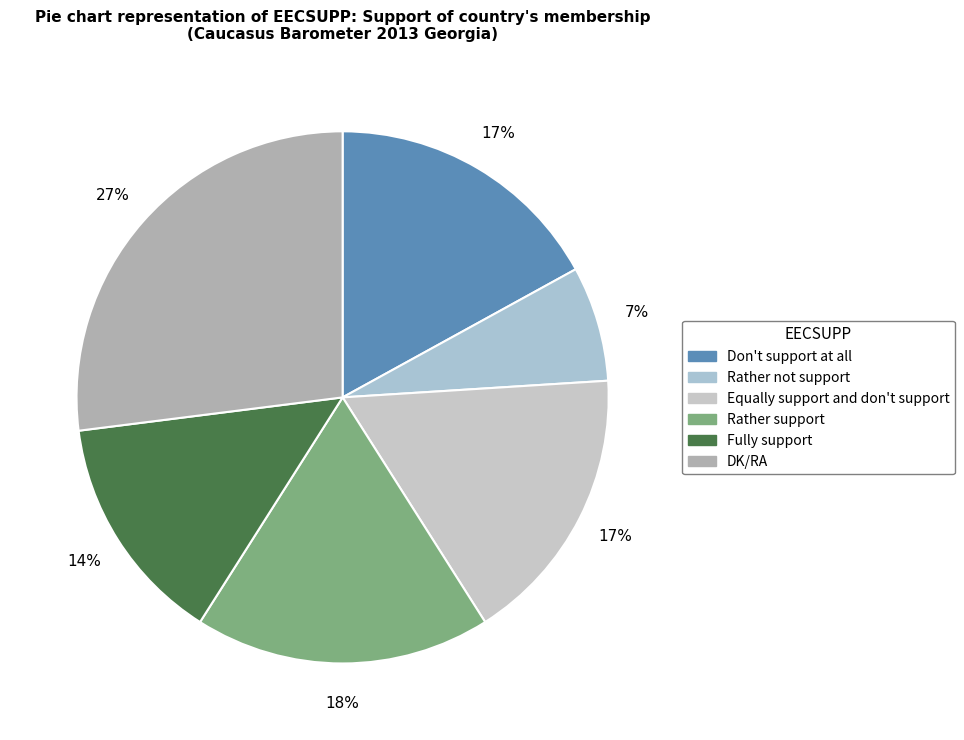

Approximately how many times larger is the value at Rather support compared to Equally support and don't support?

1.1